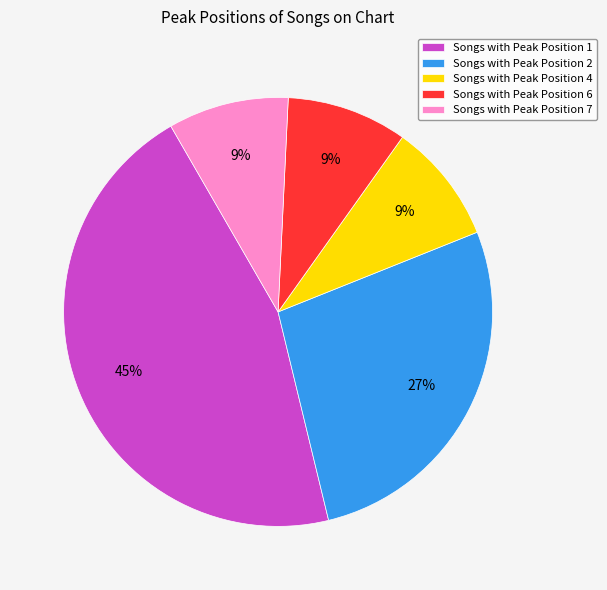

Do Songs with Peak Position 6 and Songs with Peak Position 4 together represent more than half of the pie?

No